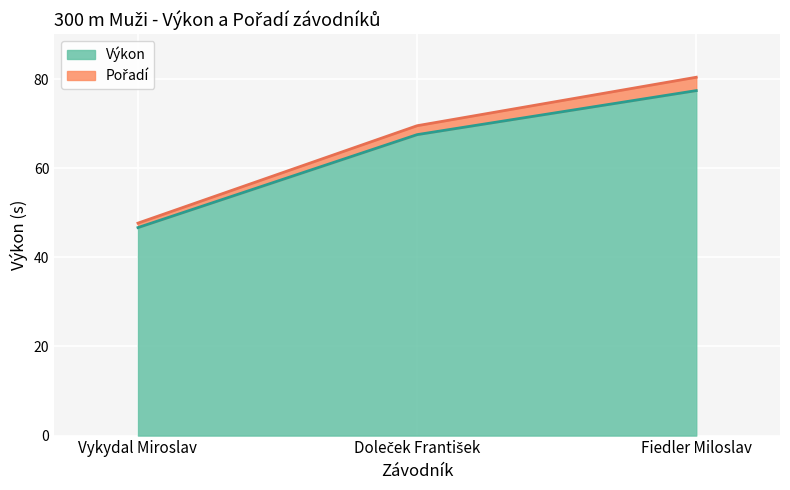

Reading left to right, extract all data points from this chart.

Pořadí: Vykydal Miroslav=47.7	Doleček František=69.5	Fiedler Miloslav=80.4
Výkon: Vykydal Miroslav=46.7	Doleček František=67.5	Fiedler Miloslav=77.4